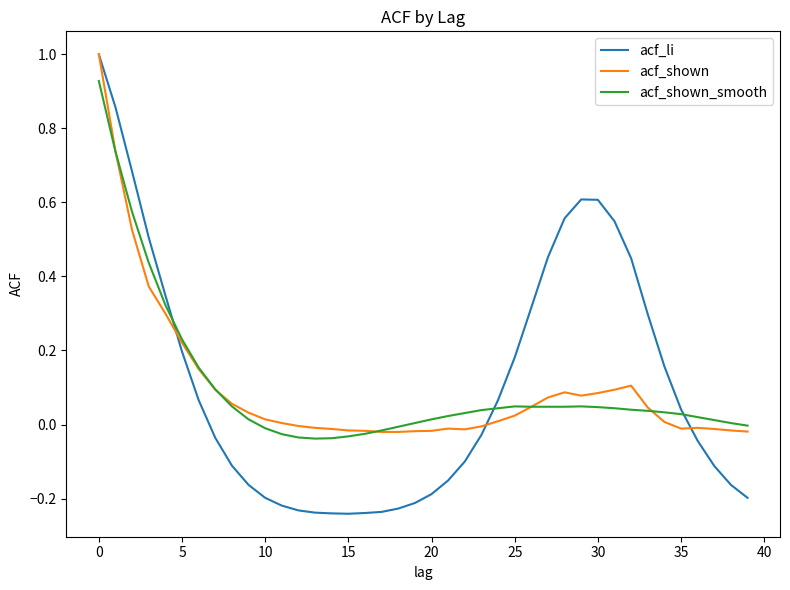

What is the greatest value displayed?

1.0